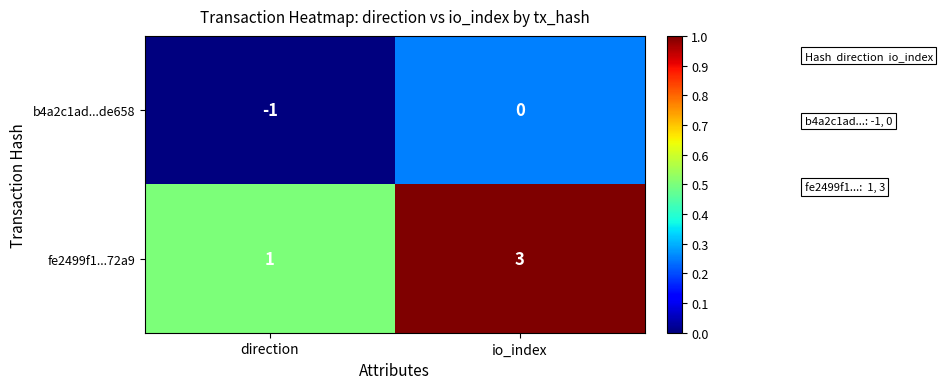

List the series in order of their peak value, highest first.

fe2499f1...72a9, b4a2c1ad...de658